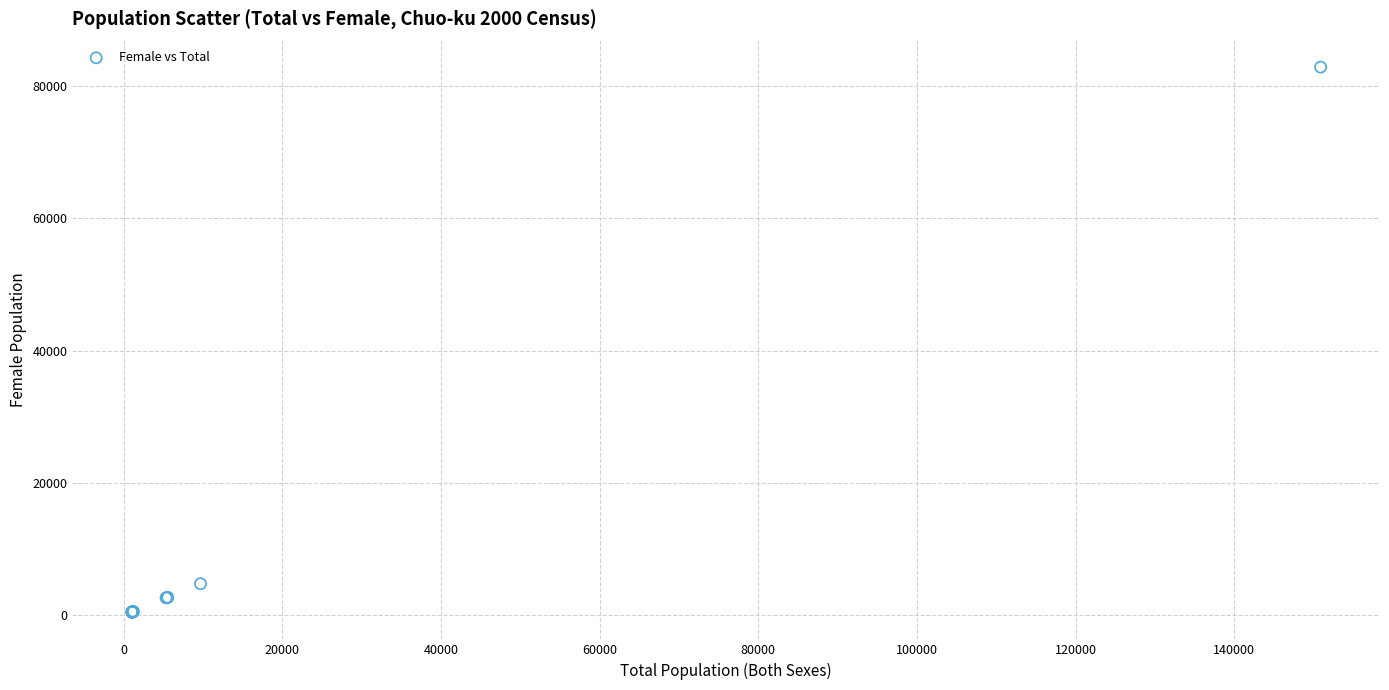

What Y value in the scatter plot is closest to 41682?

4793